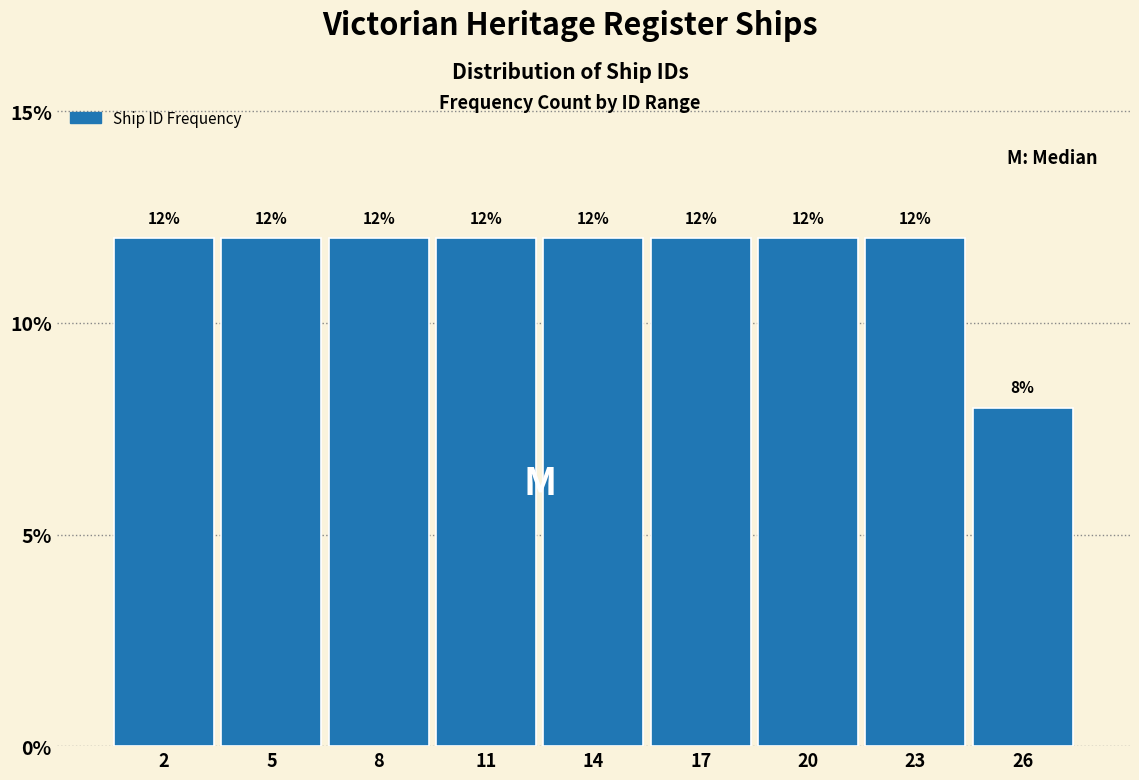

Reading left to right, extract all data points from this chart.

2=12	5=12	8=12	11=12	14=12	17=12	20=12	23=12	26=8